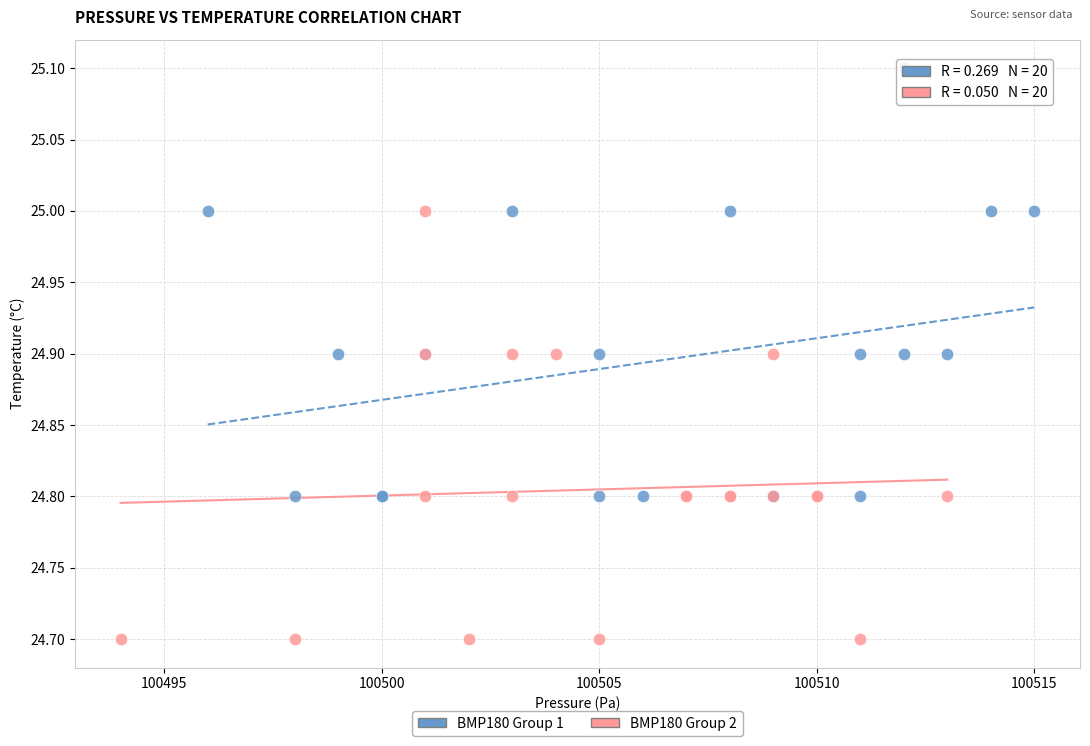

Which series reaches the minimum Y coordinate?

BMP180 Group 2